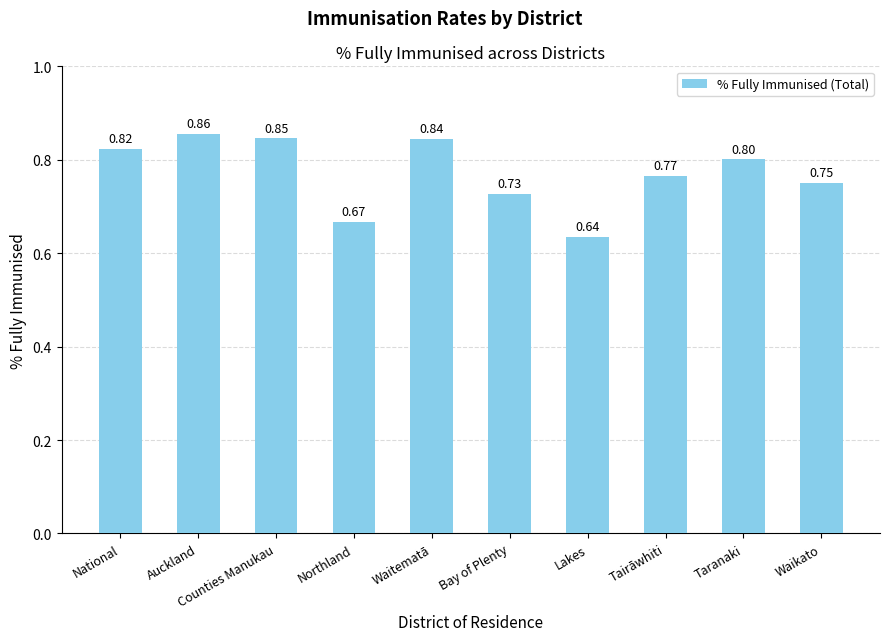

Is it true that the value at Tairāwhiti is 0.8?

True